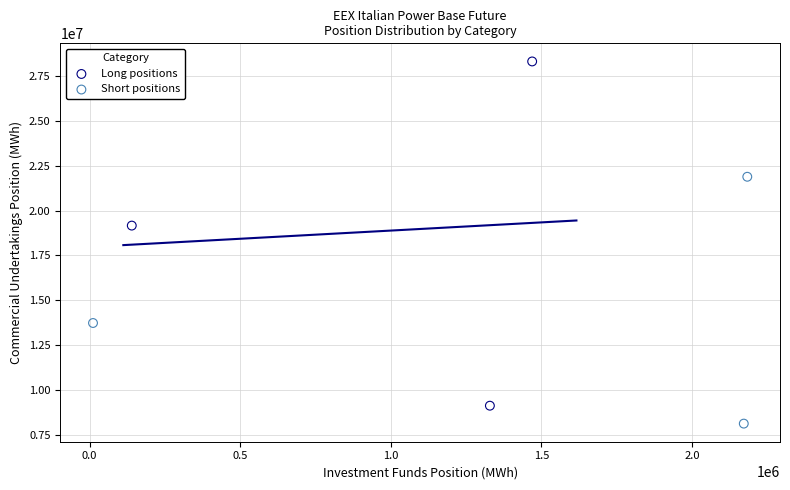

What are all the series names shown in the legend?

Long positions, Short positions